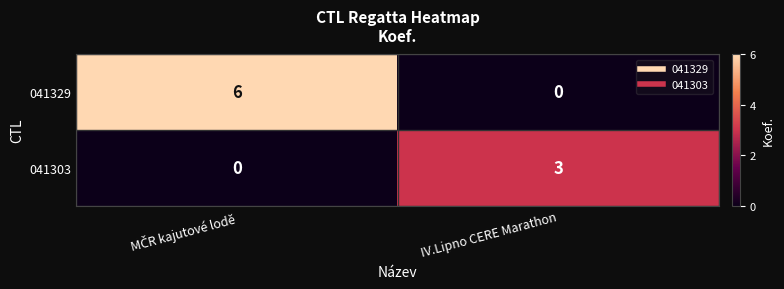

The 041329 series shows -3 at IV.Lipno CERE Marathon. True or false?

False